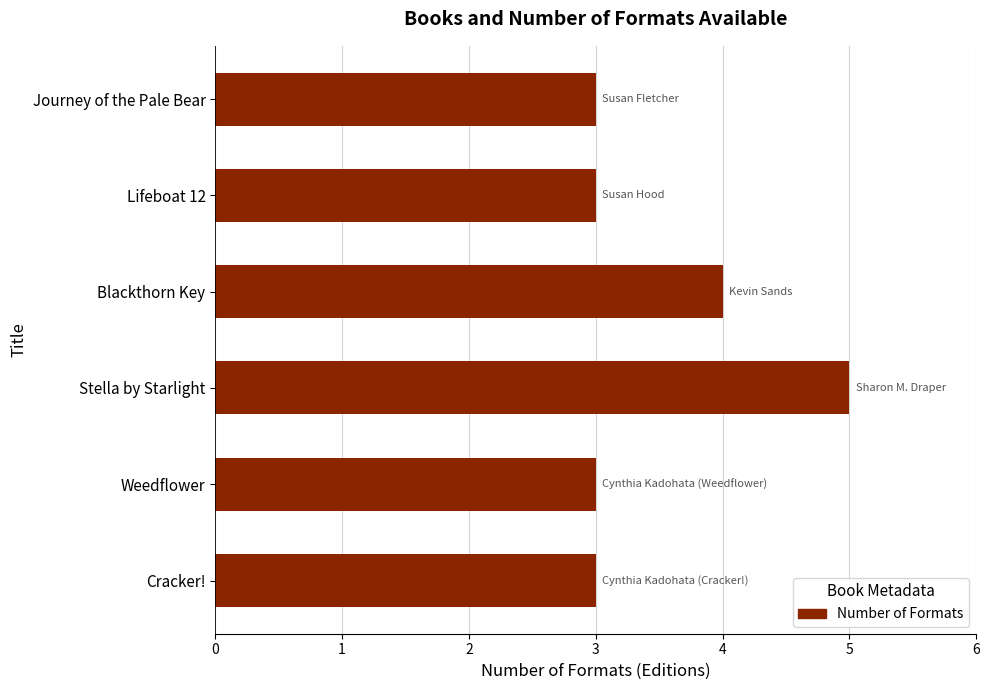

How many values are between 3 and 4?

5